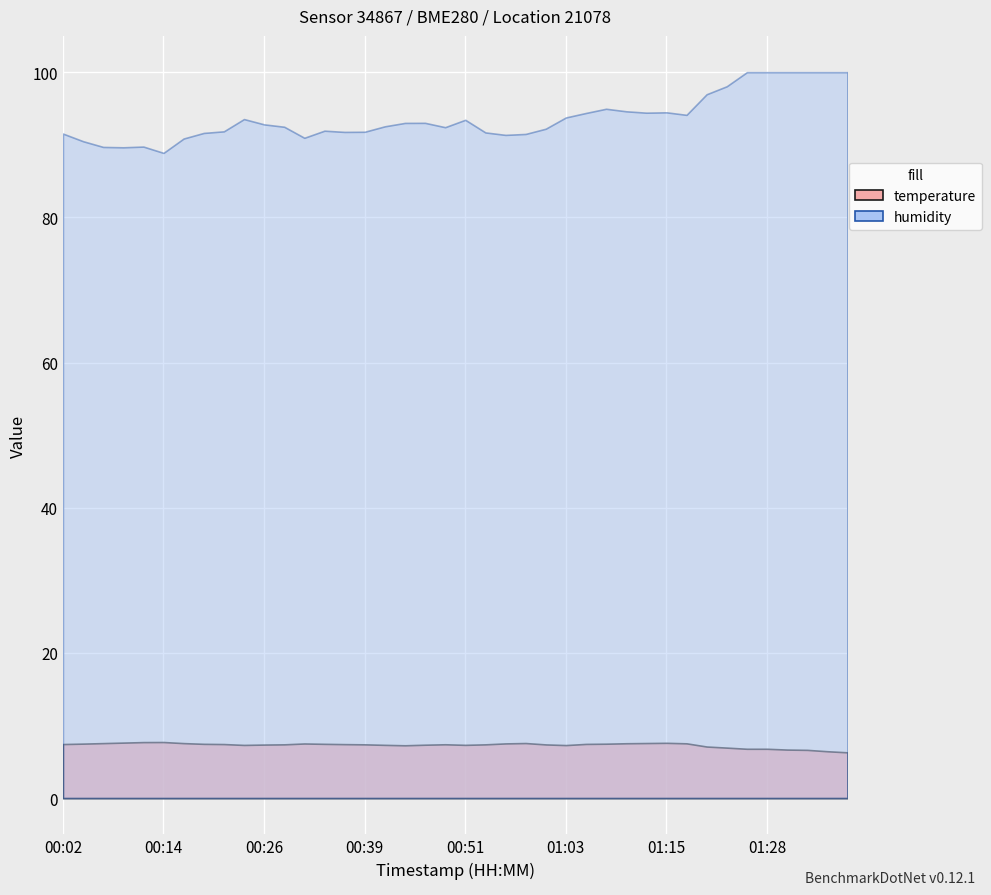

Where is temperature nearest to the value 7?

01:23